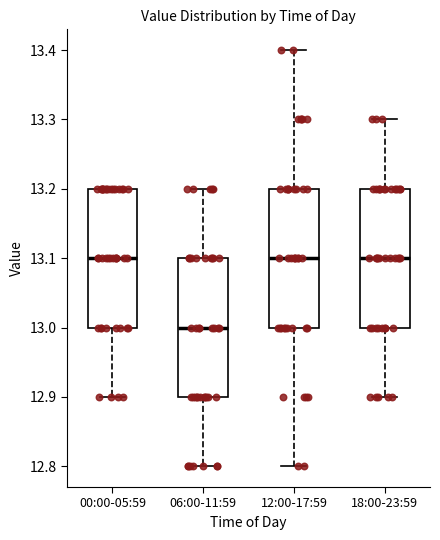

Reading left to right, transcribe this box plot: for each box, give where its median line is, the range the box spans, and where its two whiskers end, as read against the y-axis. The values are not printed on the chart, so give them approximately, as read against the axis.

00:00-05:59: median 13.1, box 13.0 to 13.2, whiskers 12.9 to 13.2
06:00-11:59: median 13.0, box 12.9 to 13.1, whiskers 12.8 to 13.2
12:00-17:59: median 13.1, box 13.0 to 13.2, whiskers 12.8 to 13.4
18:00-23:59: median 13.1, box 13.0 to 13.2, whiskers 12.9 to 13.3